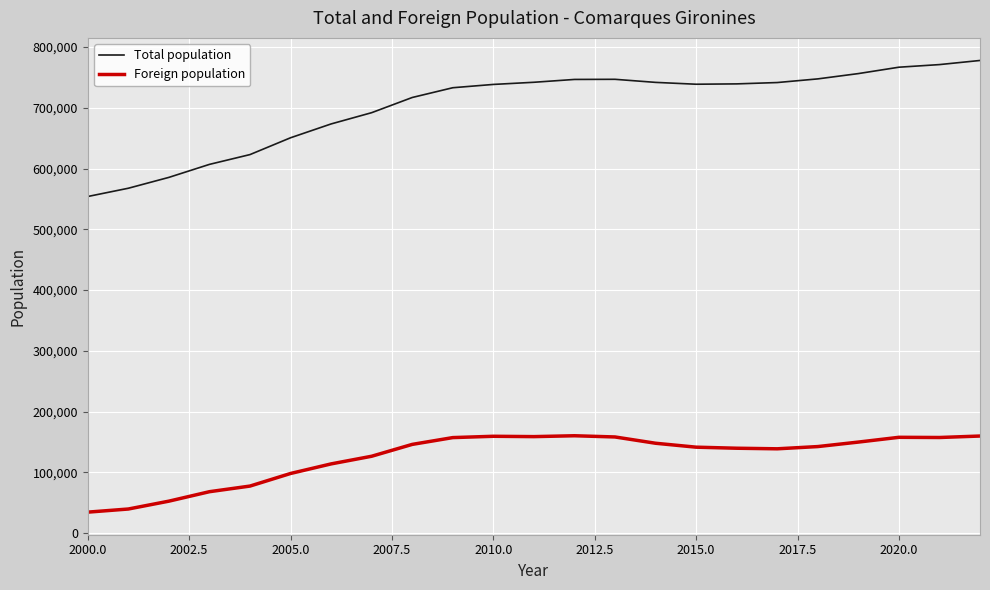

How many series are shown in this chart?

2